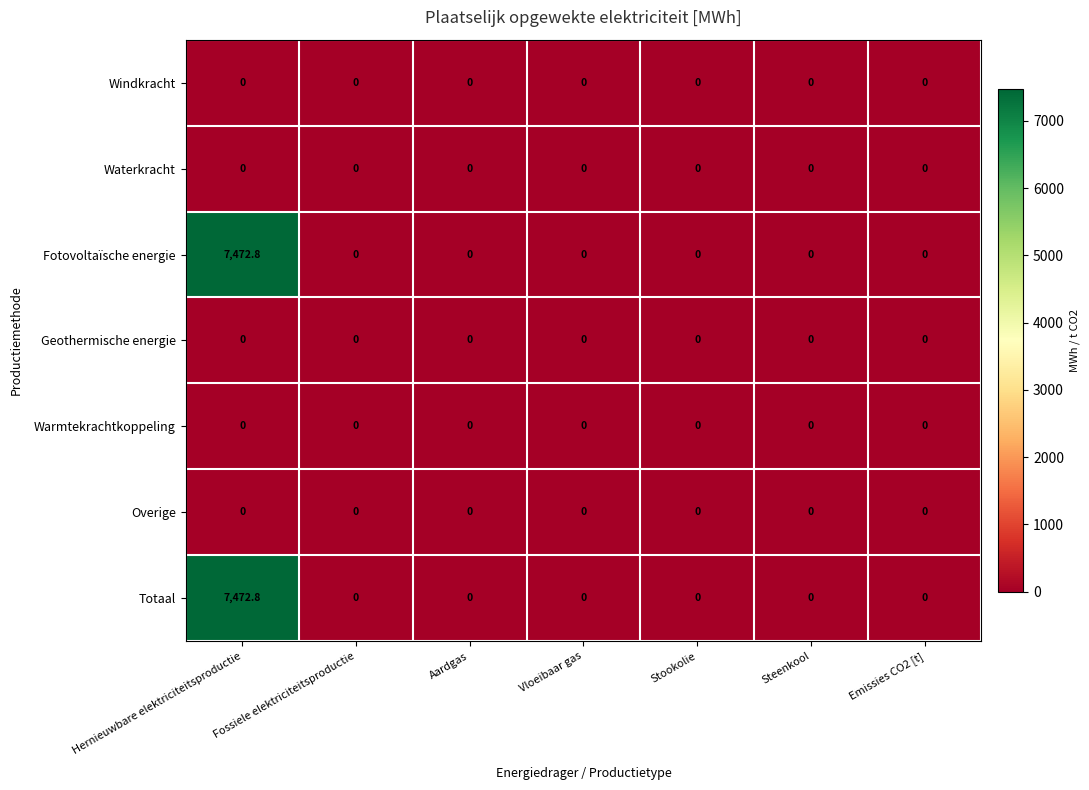

True or false: Waterkracht has a value of 0.0 at Emissies CO2 [t].

True